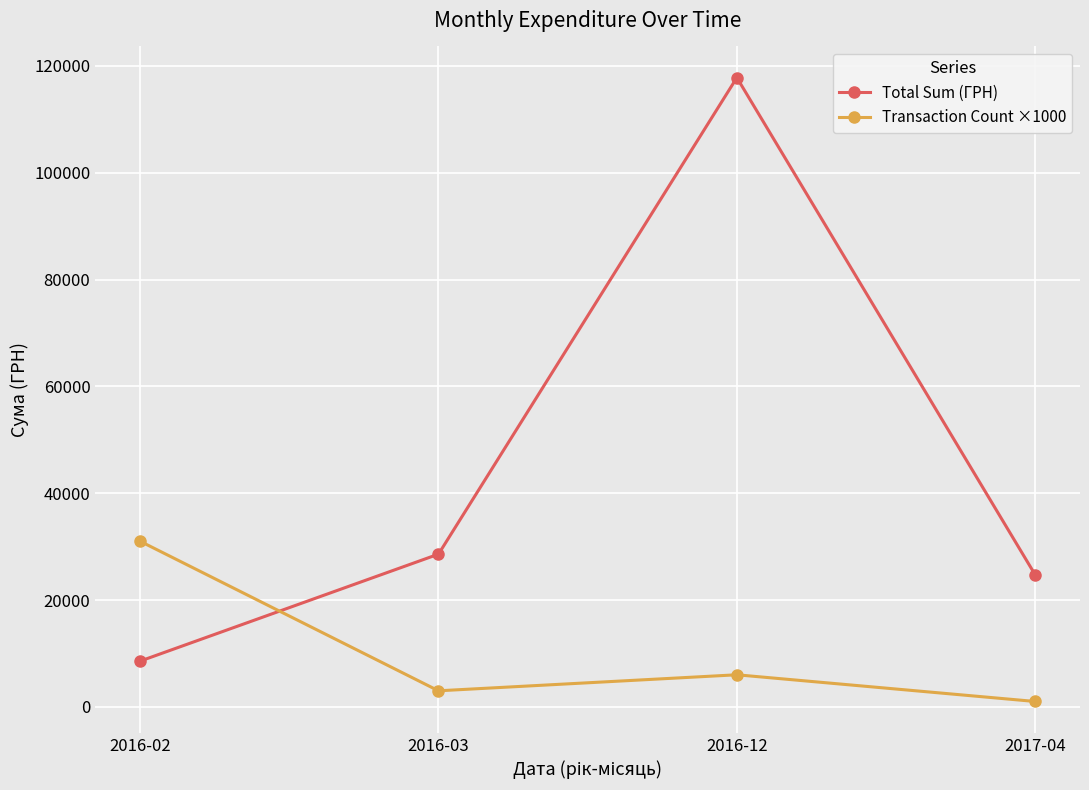

What is the sum of the Total Sum (ГРН) values at 2017-04 and 2016-12?

142504.0